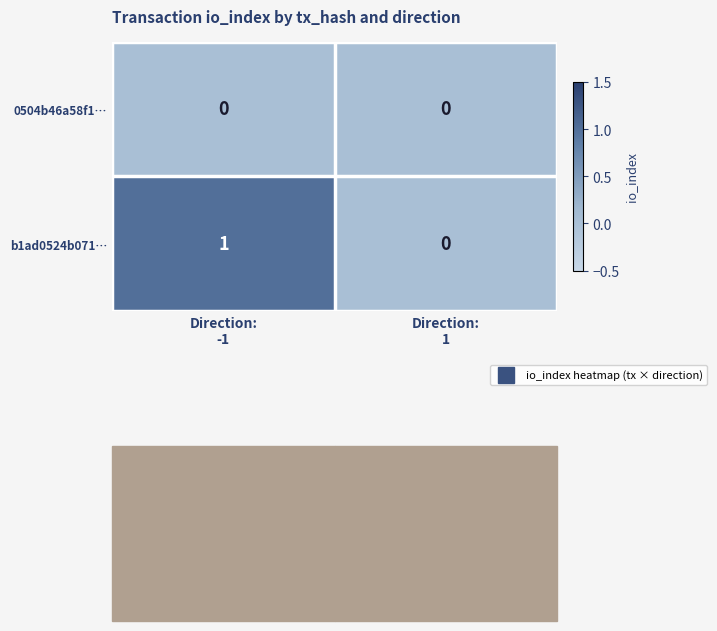

Which series has the largest total across all categories?

b1ad0524b071…